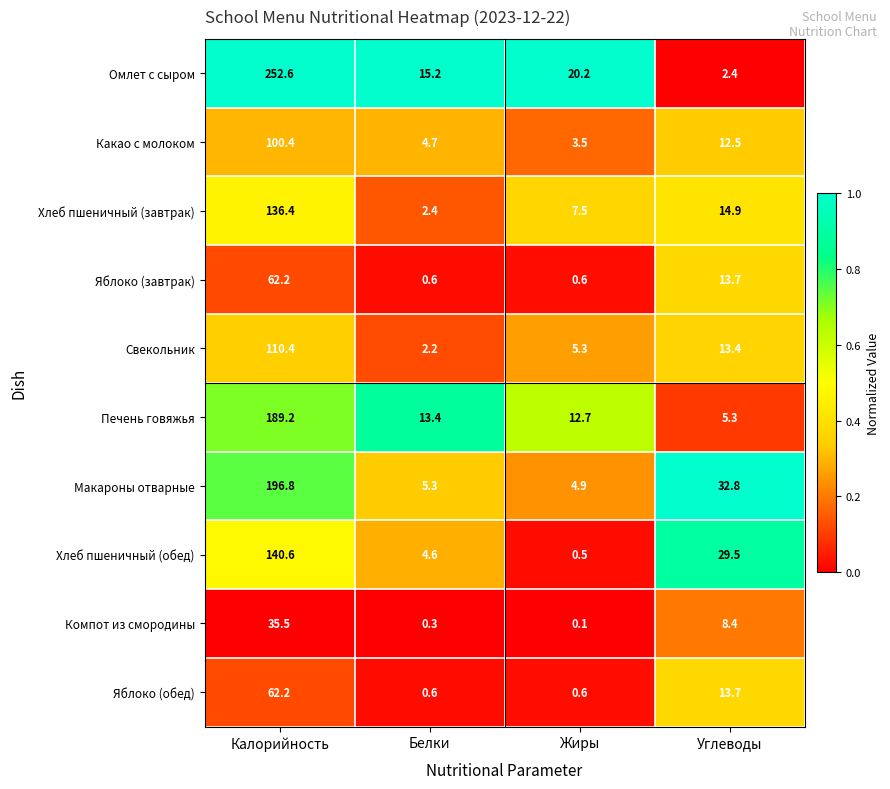

Which category has the lowest value across all series?

Жиры